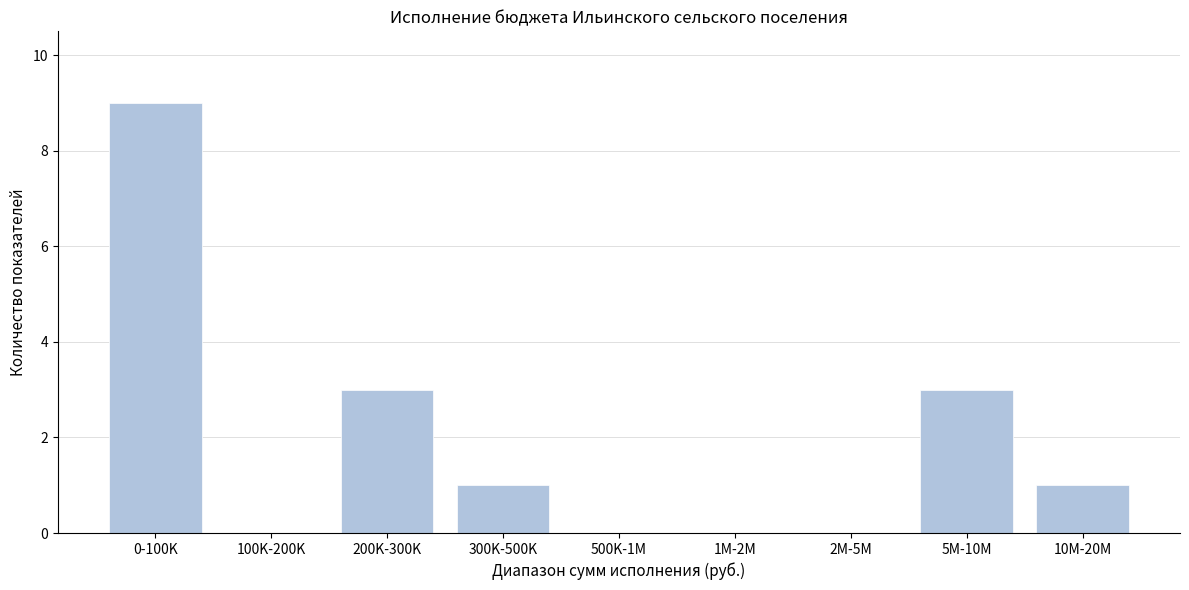

Reading right to left, what are all the values shown in this chart?

10M-20M=1	5M-10M=3	2M-5M=0	1M-2M=0	500K-1M=0	300K-500K=1	200K-300K=3	100K-200K=0	0-100K=9